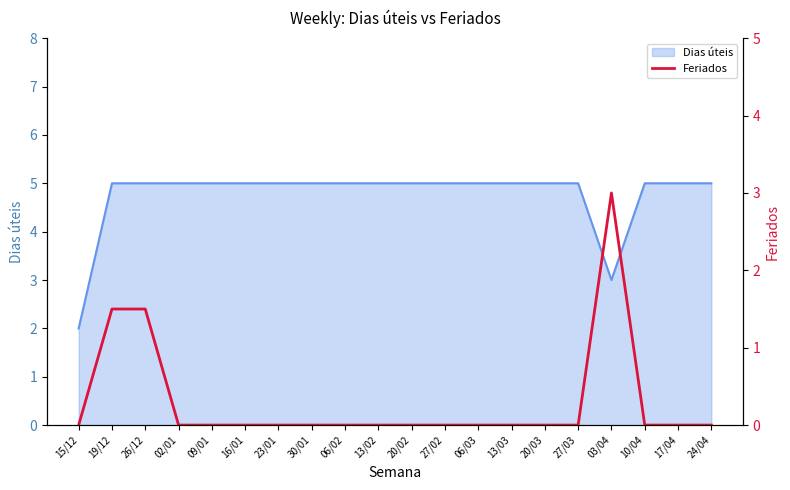

The value at 19/12 is 2.2. True or false?

False